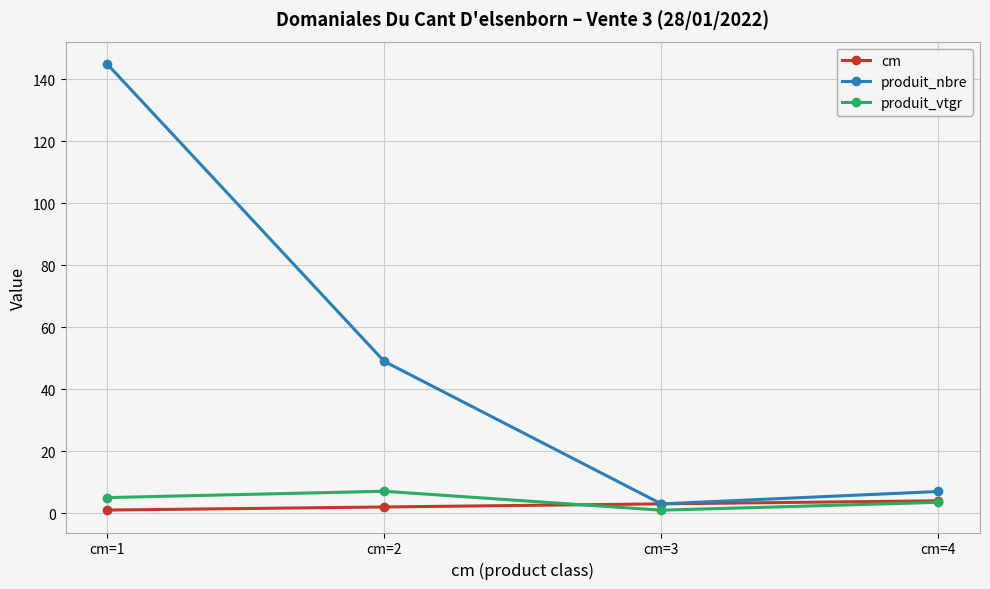

True or false: produit_nbre has more than 2 points higher than both neighbors.

False